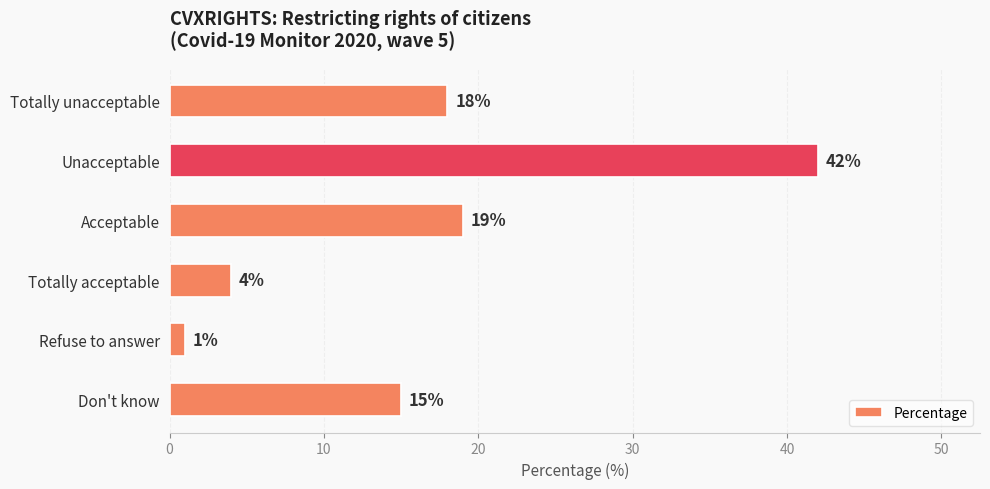

List the labels in order of value, largest first.

Unacceptable, Acceptable, Totally unacceptable, Don't know, Totally acceptable, Refuse to answer